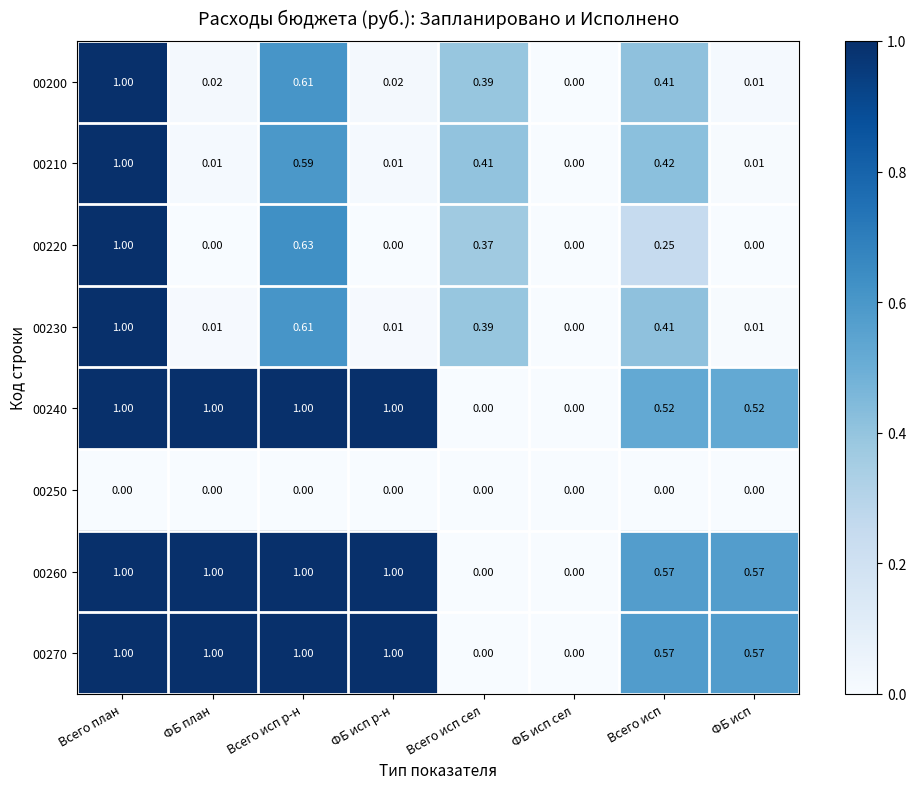

At which label is 00210 closest to 0?

ФБ исп сел